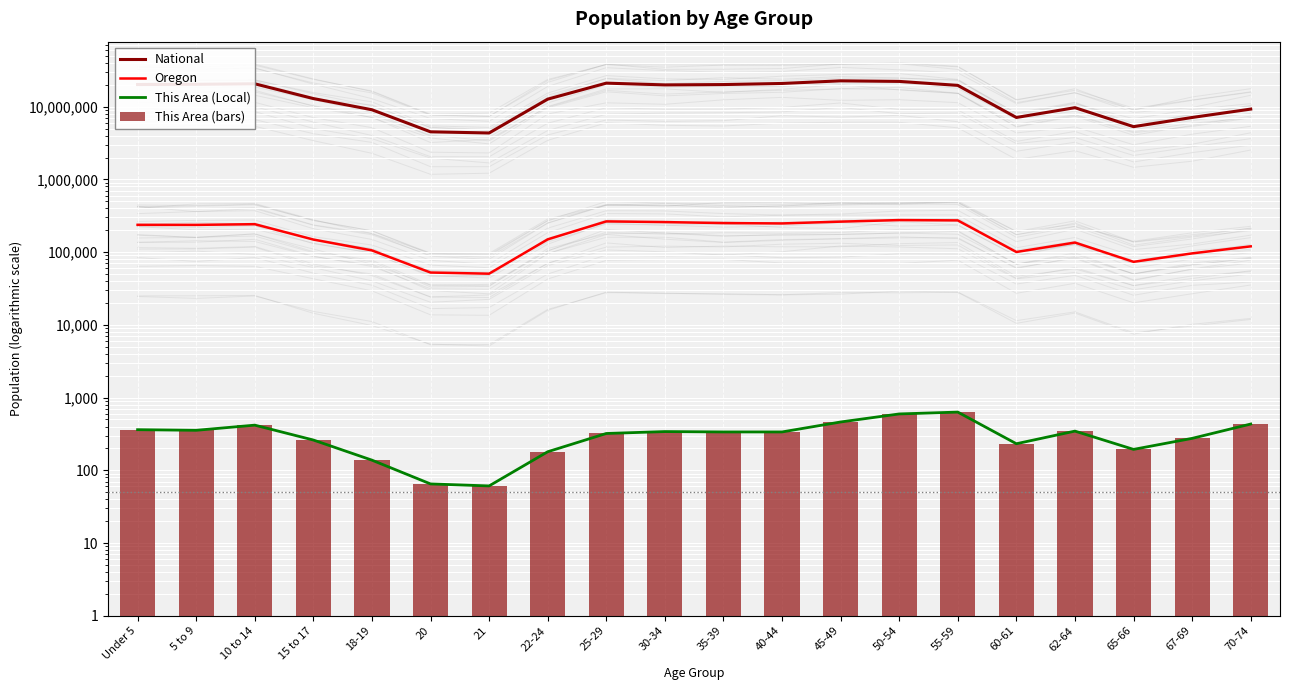

Reading left to right, what are all the values shown in this chart?

National: 20201362	20348657	20677194	12954254	9086089	4519129	4354294	12712576	21101849	19962099	20179642	20890964	22708591	22298125	19664805	7113727	9704197	5319902	7115361	9278166
Oregon: 237556	237214	242553	149130	105730	52462	50575	150011	265033	259111	251163	248362	262879	276196	273423	100551	135592	73650	96197	120194
This Area (Local): 362	355	418	261	138	65	61	180	321	341	337	337	462	596	632	232	346	194	275	433
This Area (bars): 362	355	418	261	138	65	61	180	321	341	337	337	462	596	632	232	346	194	275	433